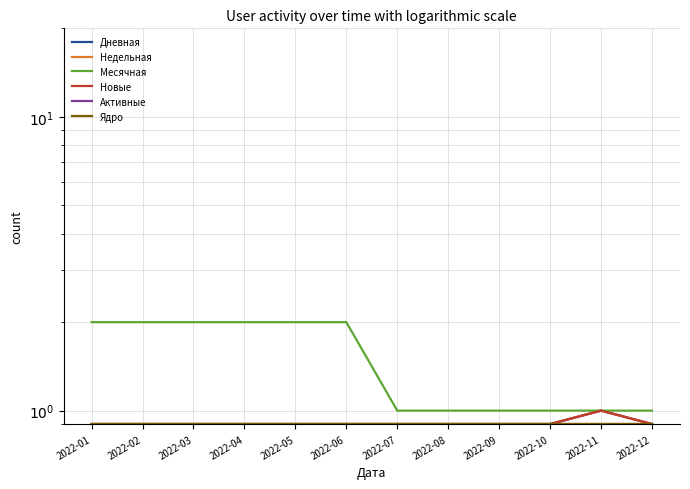

How many lines are shown in the chart?

6